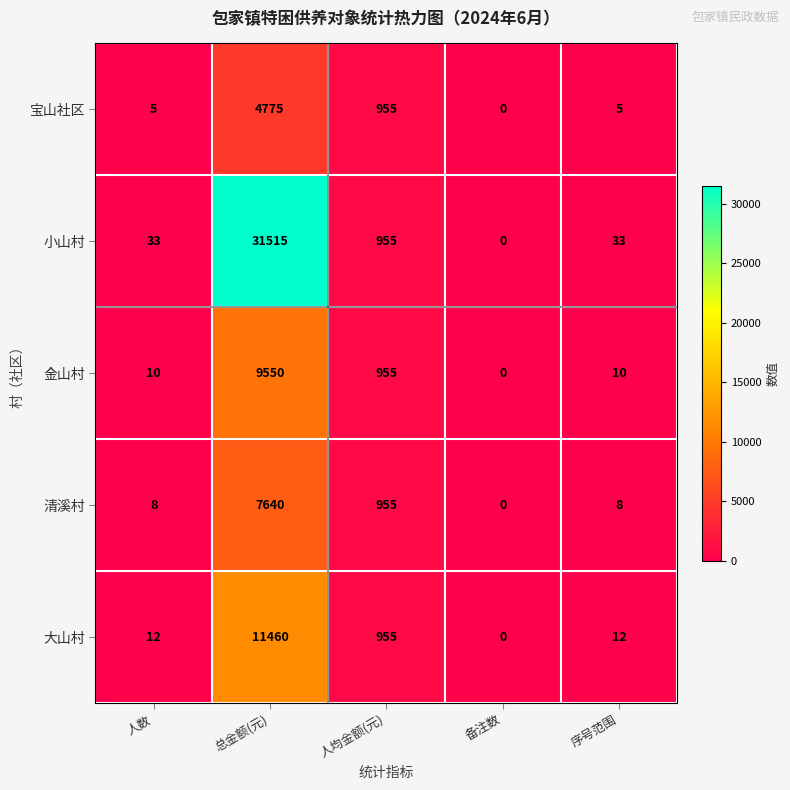

Rank the series at 人数 from highest to lowest value.

小山村, 大山村, 金山村, 清溪村, 宝山社区